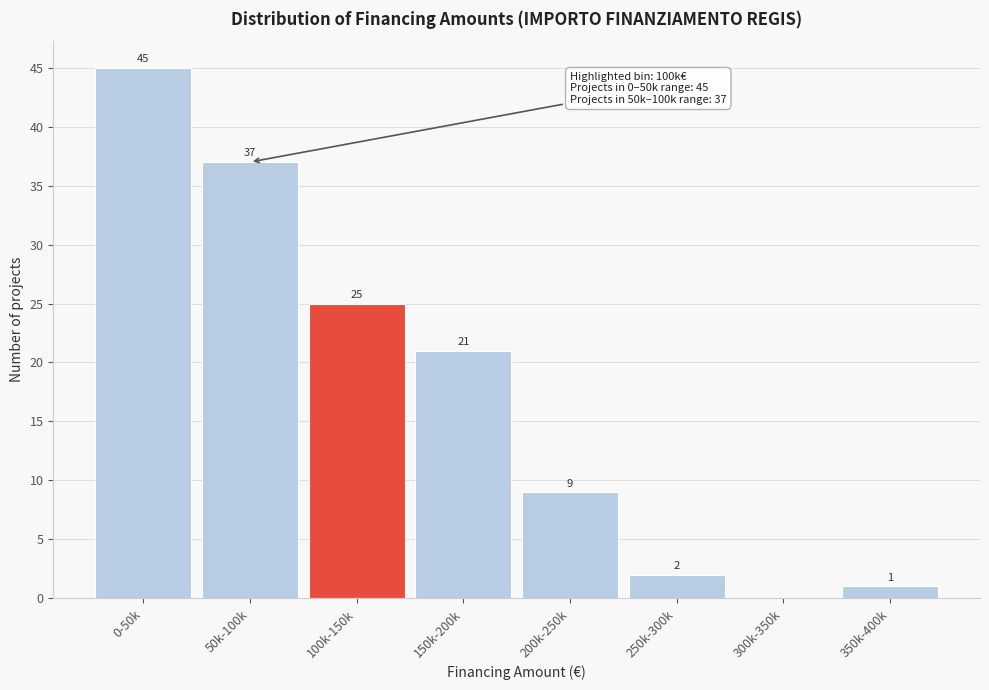

Reading left to right, transcribe all the data shown in this chart.

0-50k=45	50k-100k=37	100k-150k=25	150k-200k=21	200k-250k=9	250k-300k=2	300k-350k=0	350k-400k=1